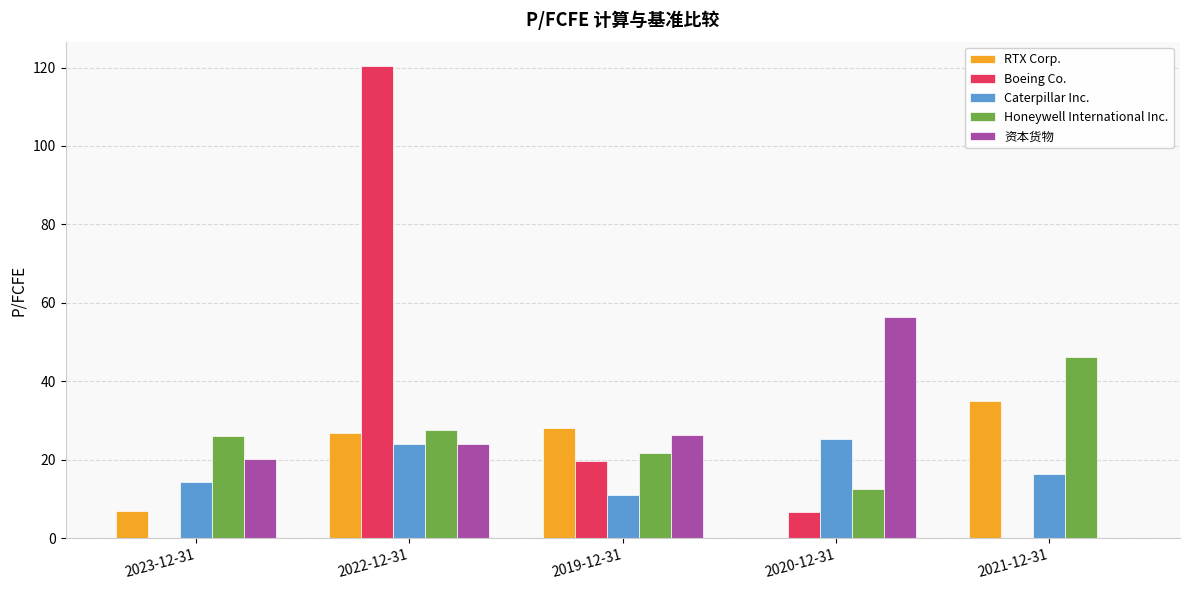

Is it true that RTX Corp. equals 2.8 at 2023-12-31?

False